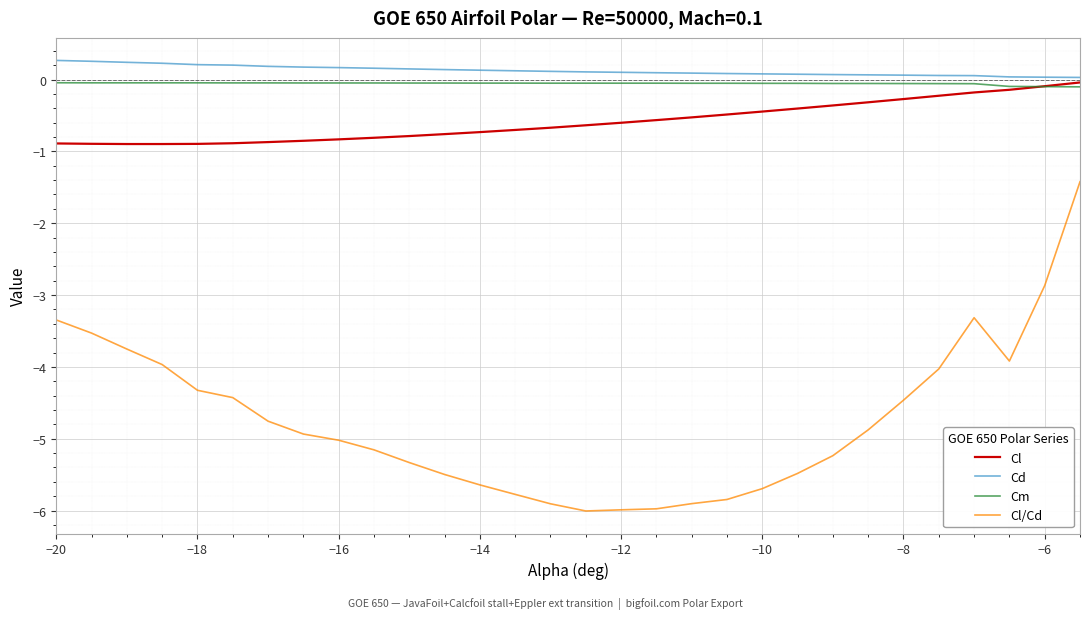

Which series has the widest spread of values?

Cl/Cd